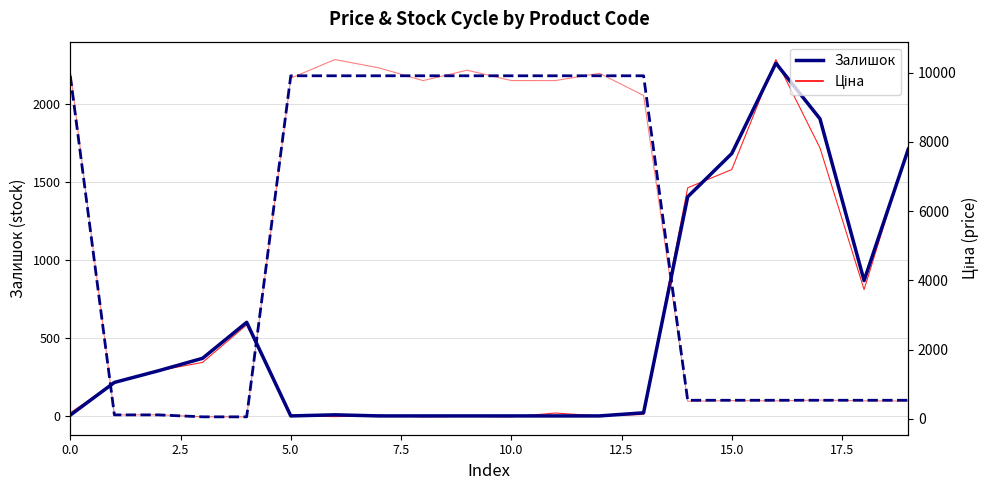

True or false: Залишок (smooth) and Залишок (noisy) intersect in this chart.

True